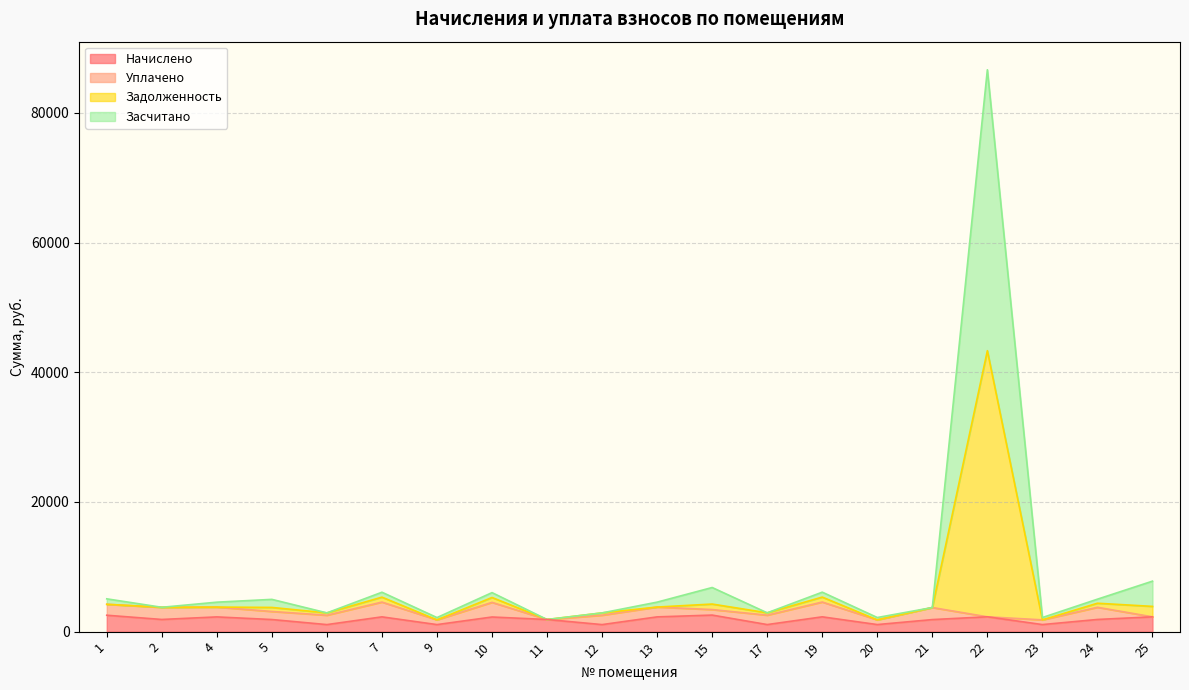

True or false: Задолженность and Начислено intersect in this chart.

False